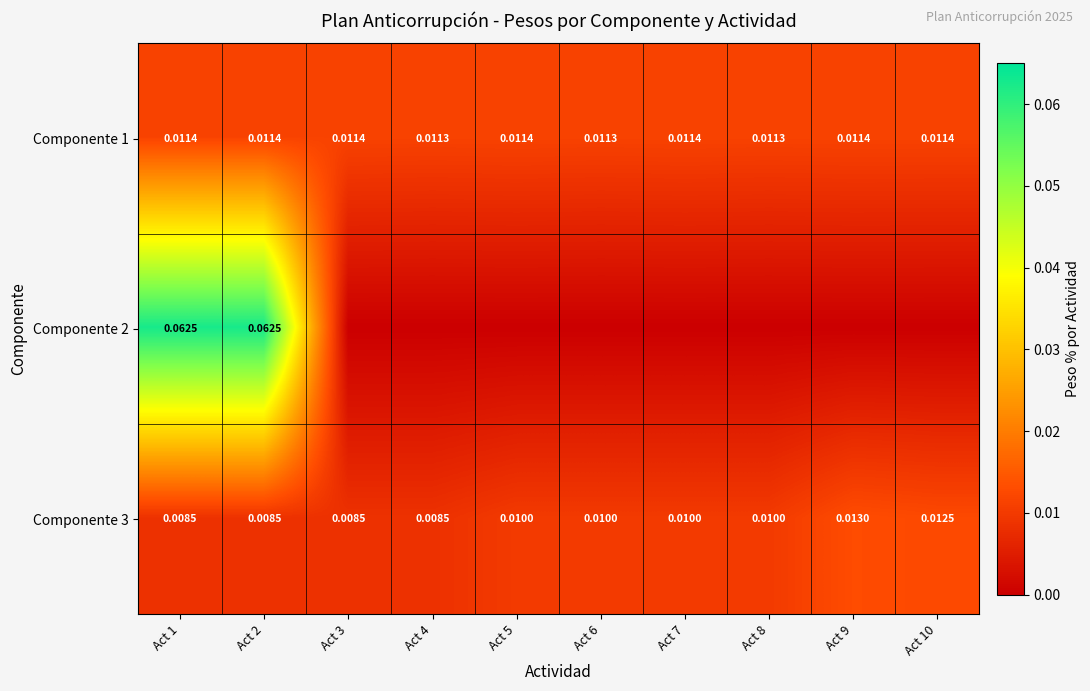

What is the sum of all Componente 3 values?

0.1